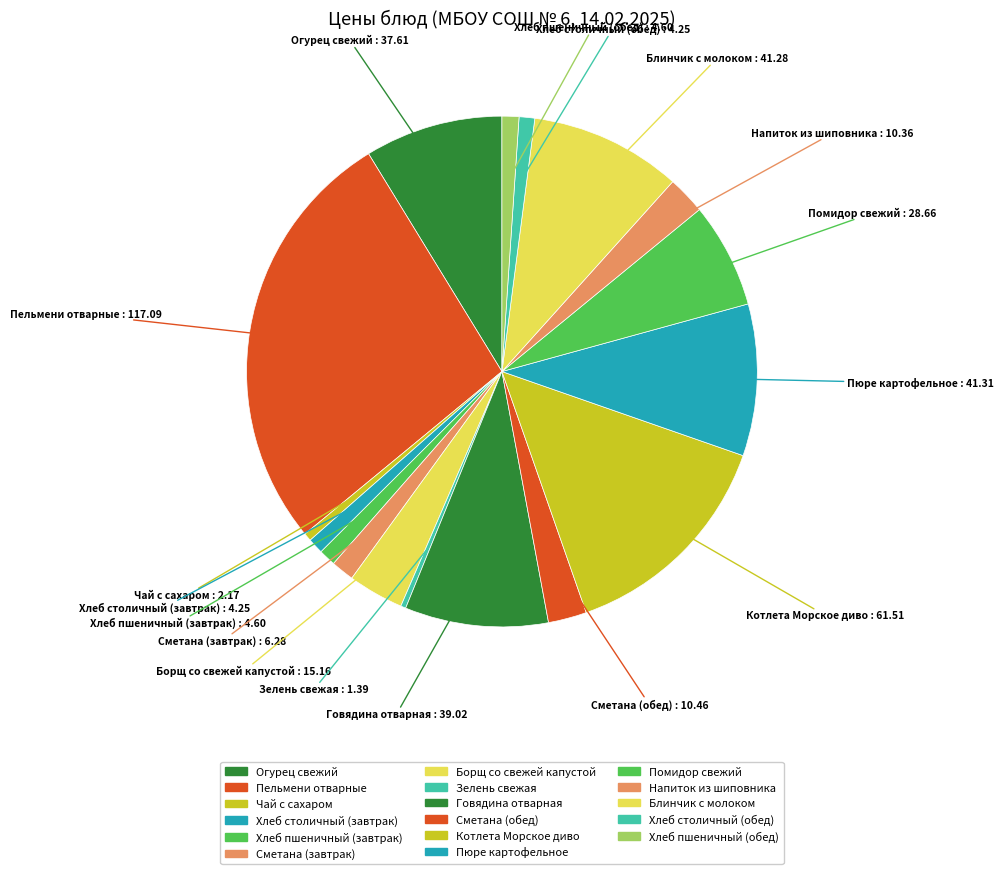

To the nearest percent, what is the average slice percentage?

6%